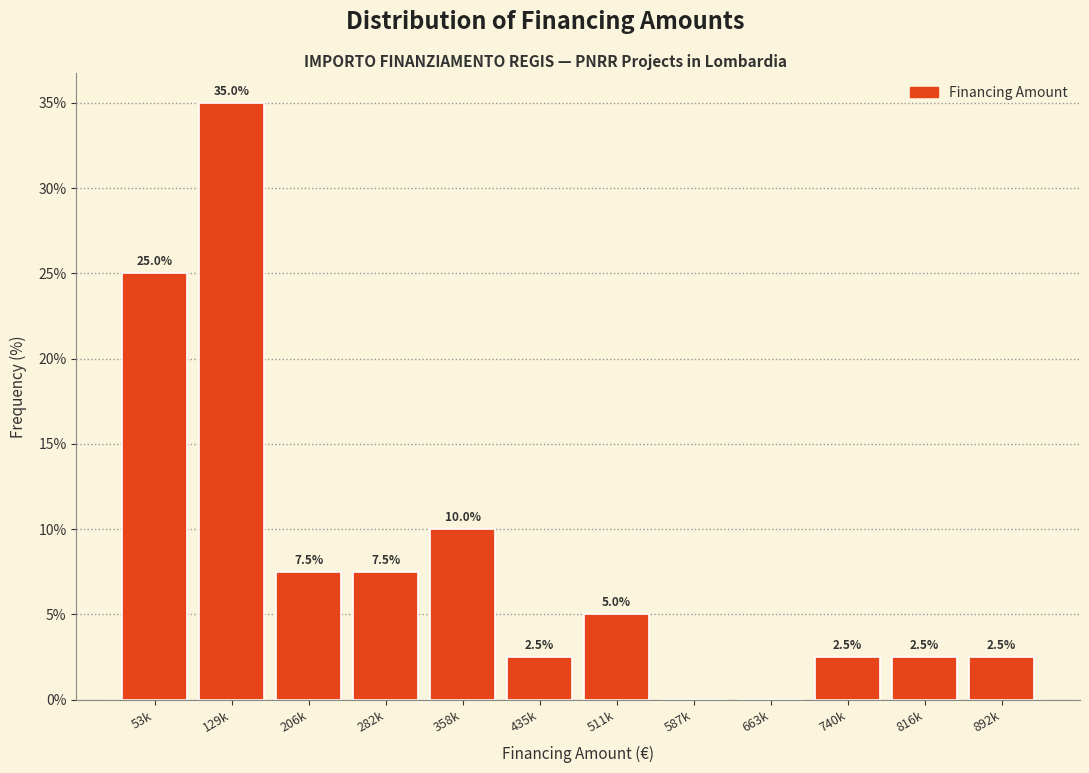

Reading left to right, list all the values displayed in this chart.

53k=25.0	129k=35.0	206k=7.5	282k=7.5	358k=10.0	435k=2.5	511k=5.0	587k=0.0	663k=0.0	740k=2.5	816k=2.5	892k=2.5